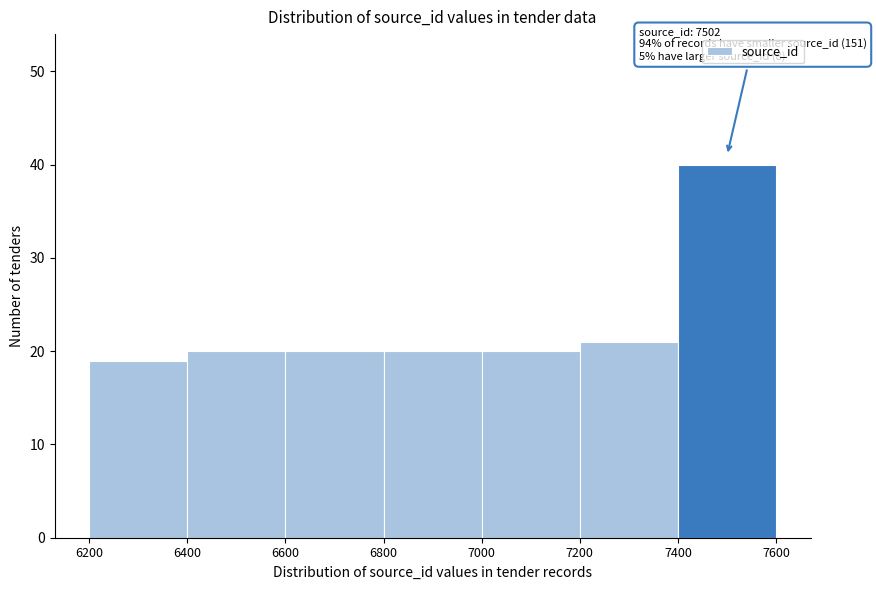

Over which range of the x-axis is the bar tallest?

7400 to 7600